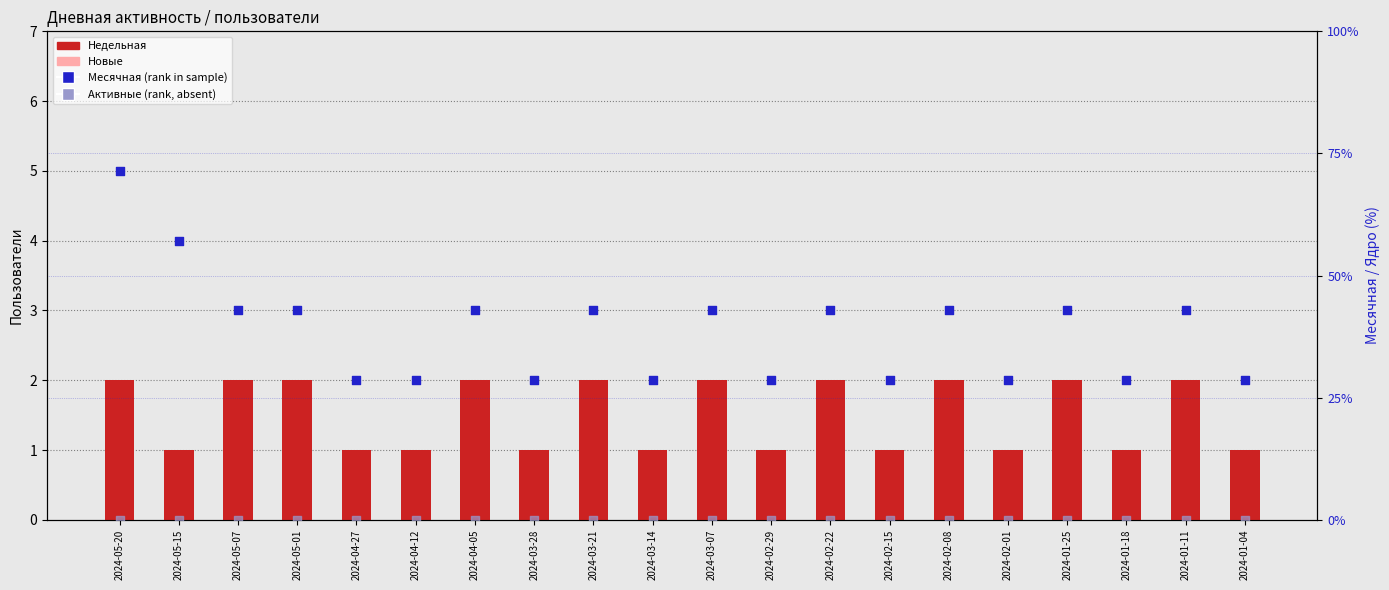

What are all the series names shown in the legend?

Недельная, Новые, Месячная (rank), Активные (rank)